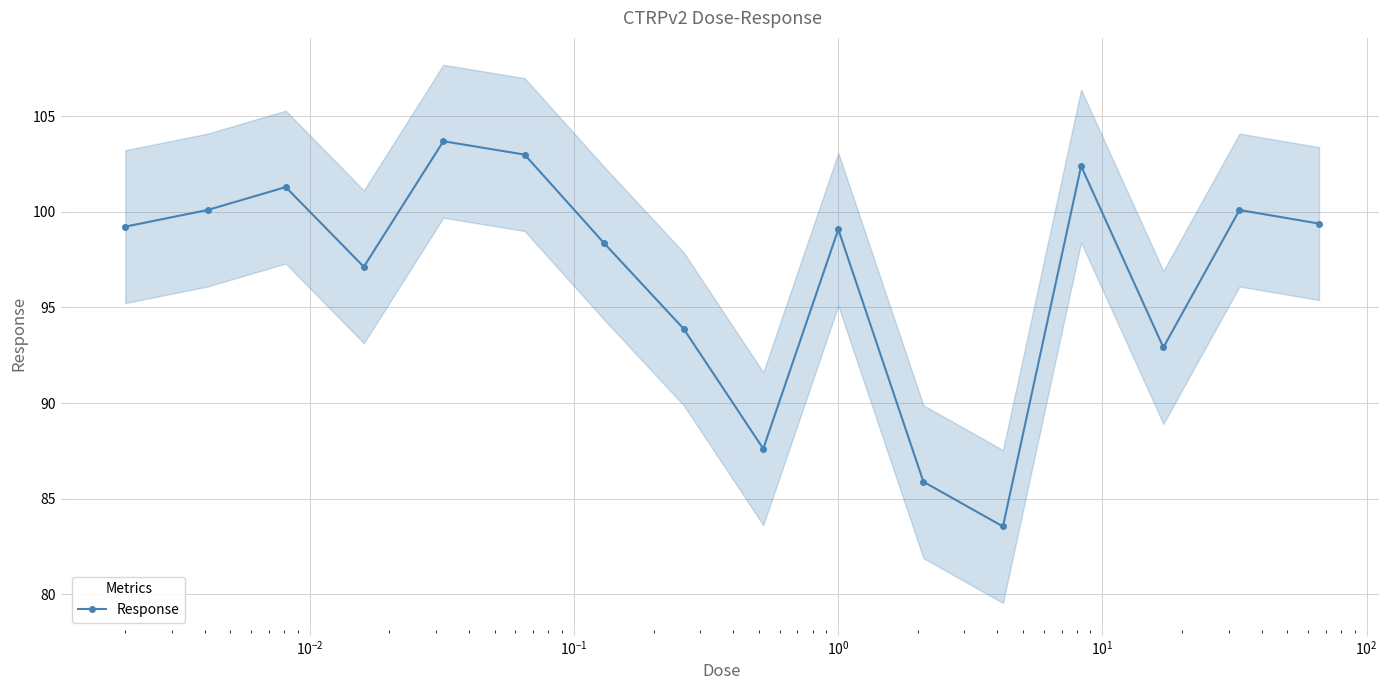

What is the value of the Response point at the 14th from the left?

92.9